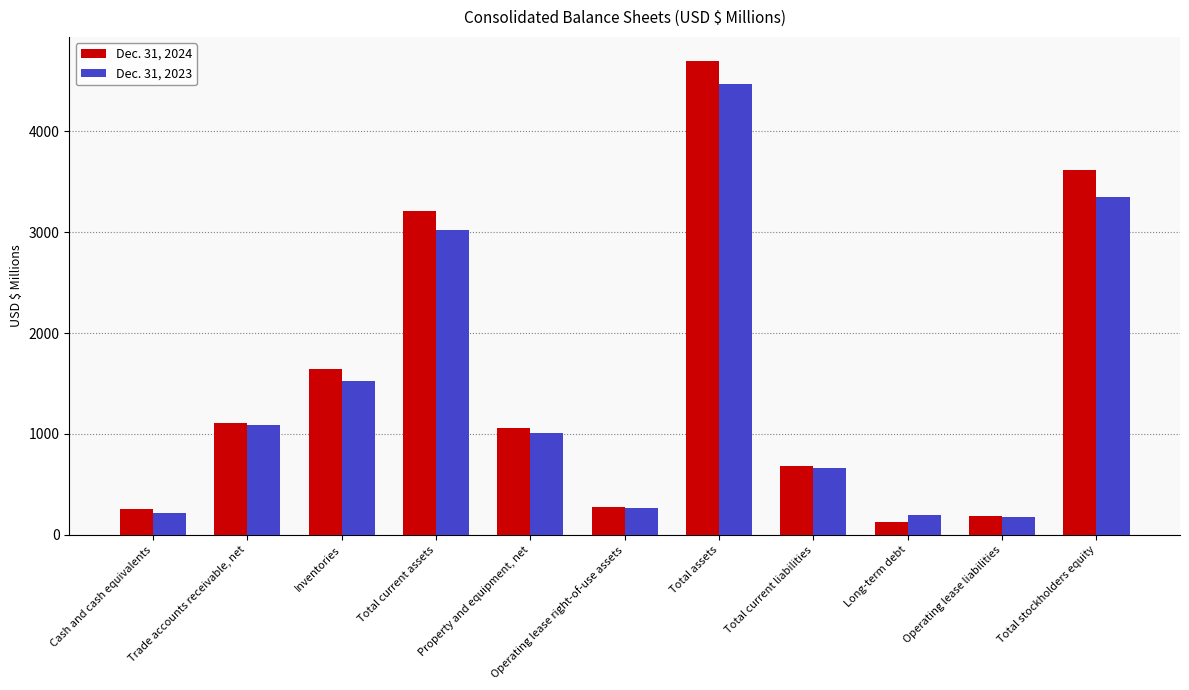

Which series has the largest total across all categories?

Dec. 31, 2024